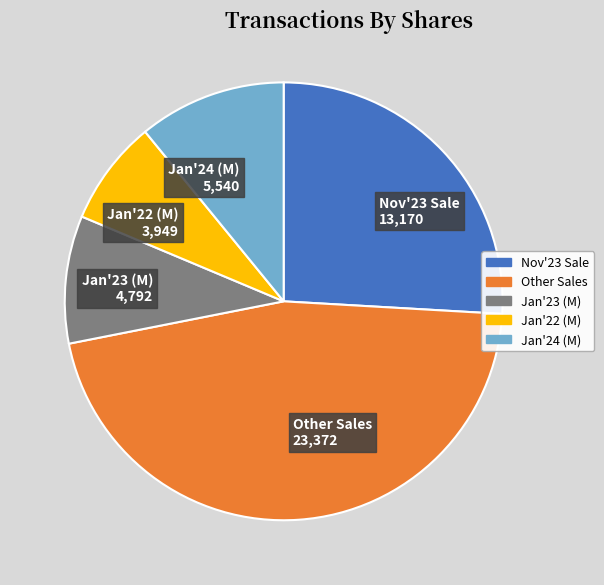

Is there any slice that represents more than half of the pie?

No